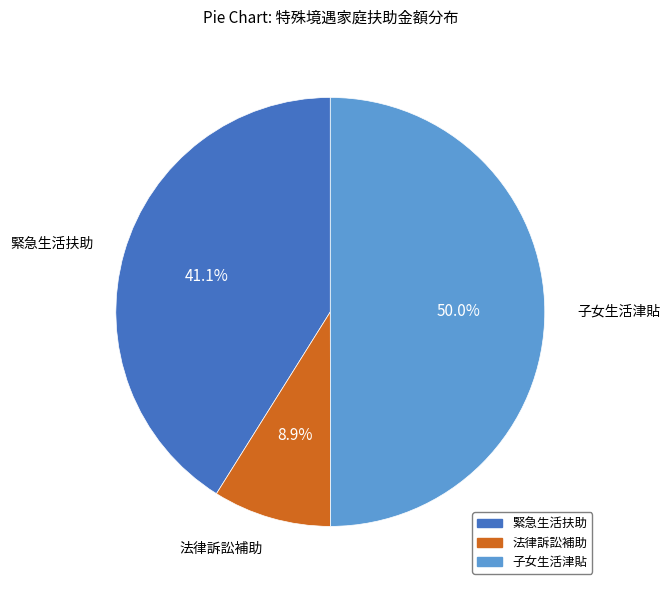

True or false: 子女生活津貼 accounts for 50% of the total.

True